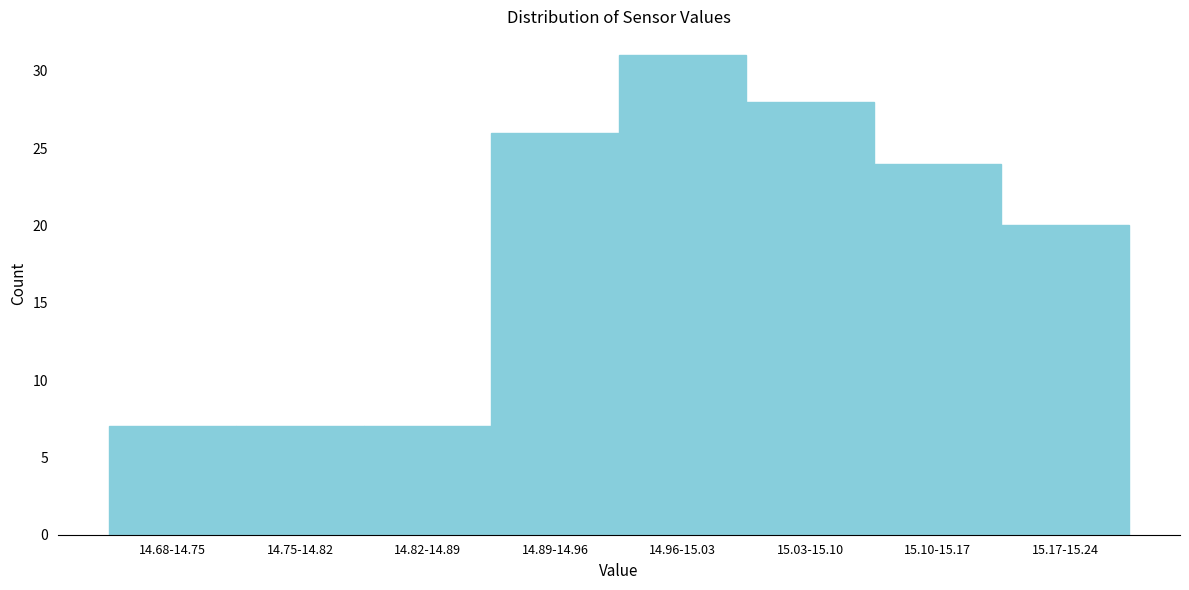

Reading left to right, transcribe all the data shown in this chart.

14.68-14.75=7	14.75-14.82=7	14.82-14.89=7	14.89-14.96=26	14.96-15.03=31	15.03-15.10=28	15.10-15.17=24	15.17-15.24=20